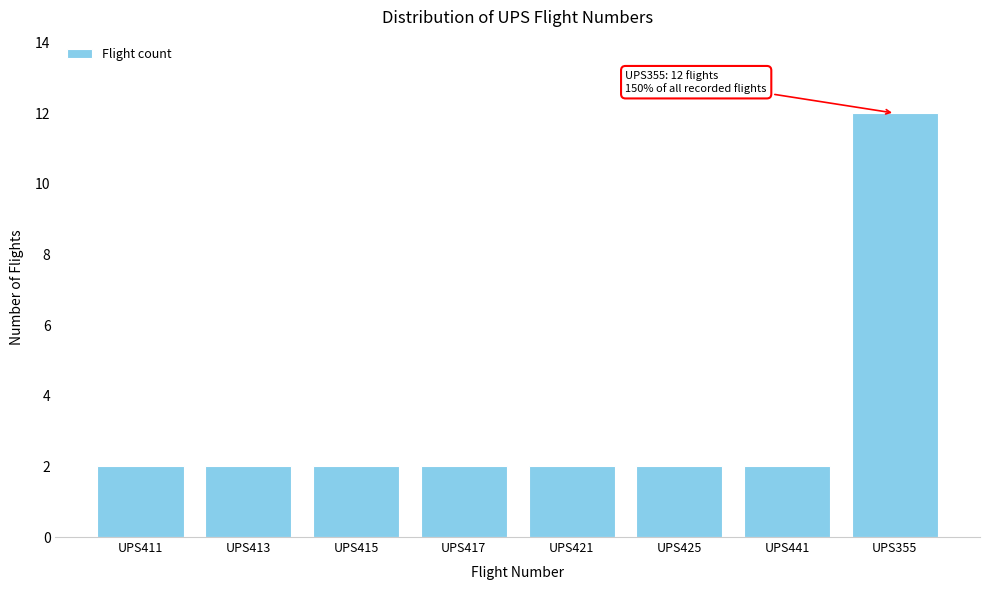

Reading right to left, list all the values displayed in this chart.

12	2	2	2	2	2	2	2